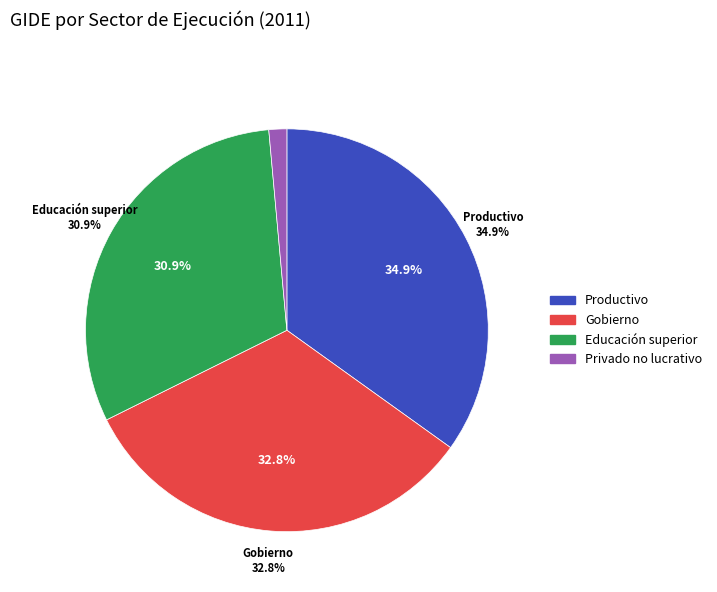

Does 7 account for over 50% of the chart?

No